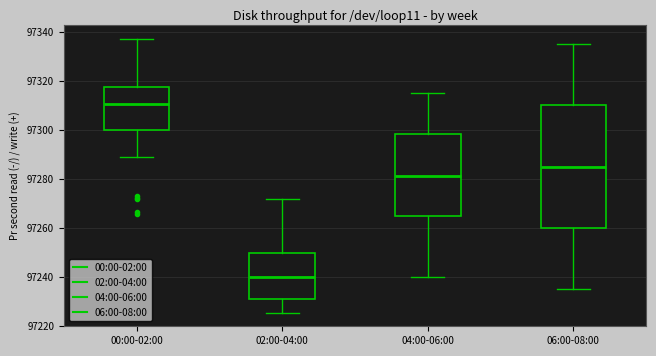

Which box is the tallest, from its lower edge to its upper edge?

06:00-08:00